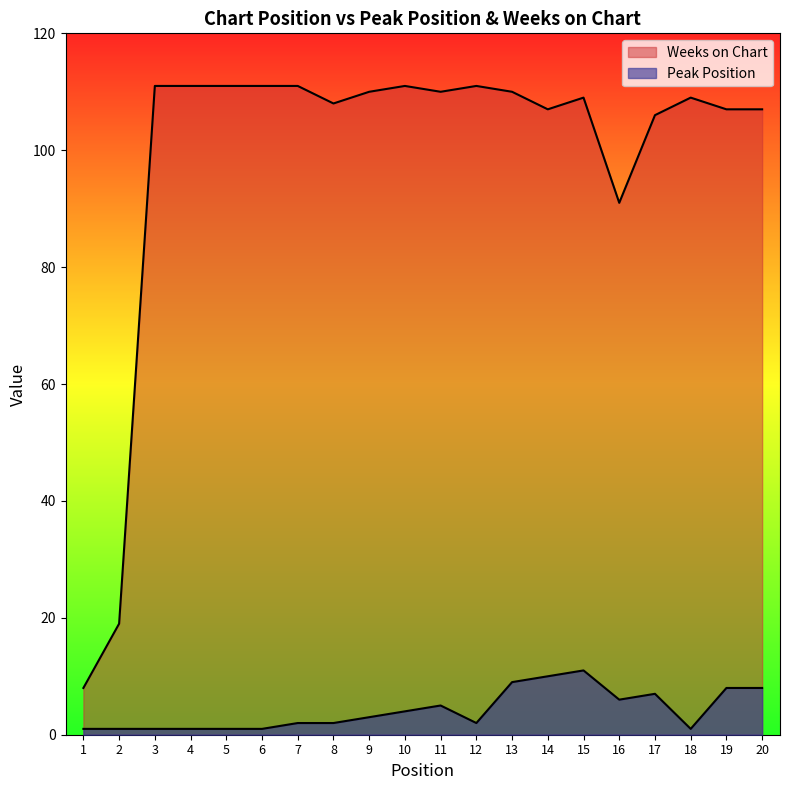

True or false: Peak Position and Weeks on Chart intersect in this chart.

False